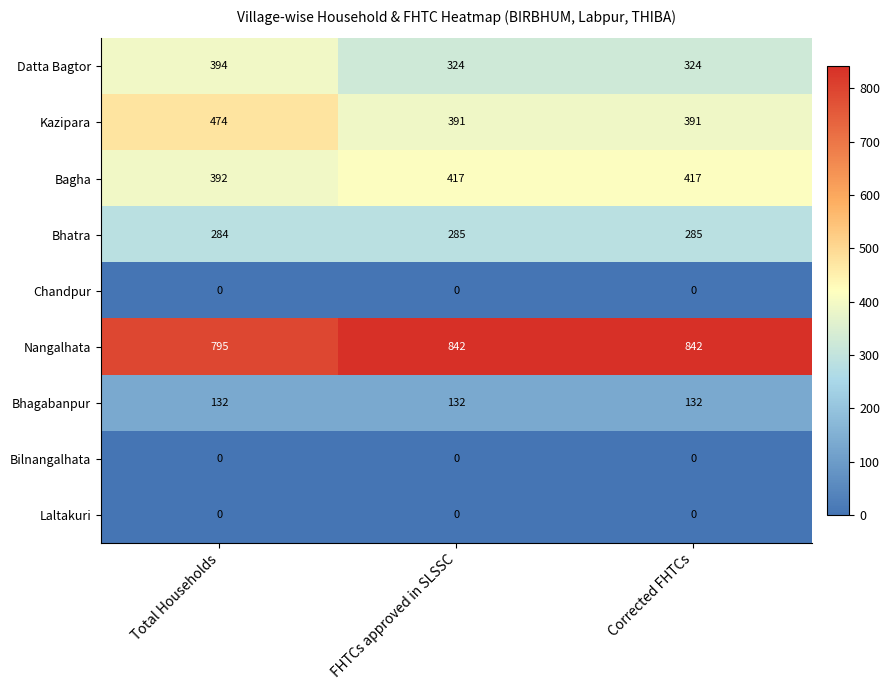

How many Kazipara values are between 391 and 474?

3